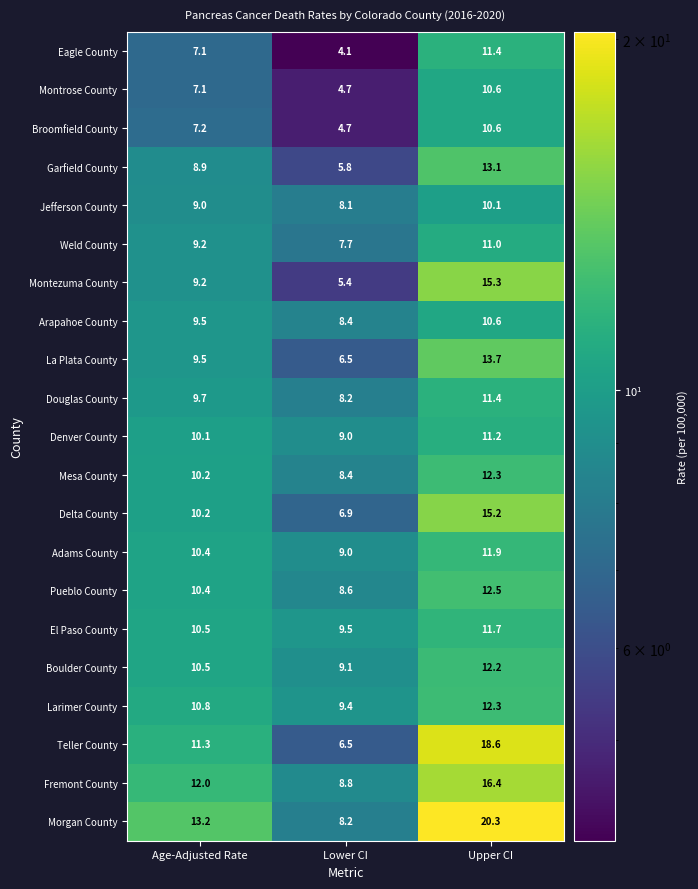

At which label does Denver County first exceed 10?

Age-Adjusted Rate